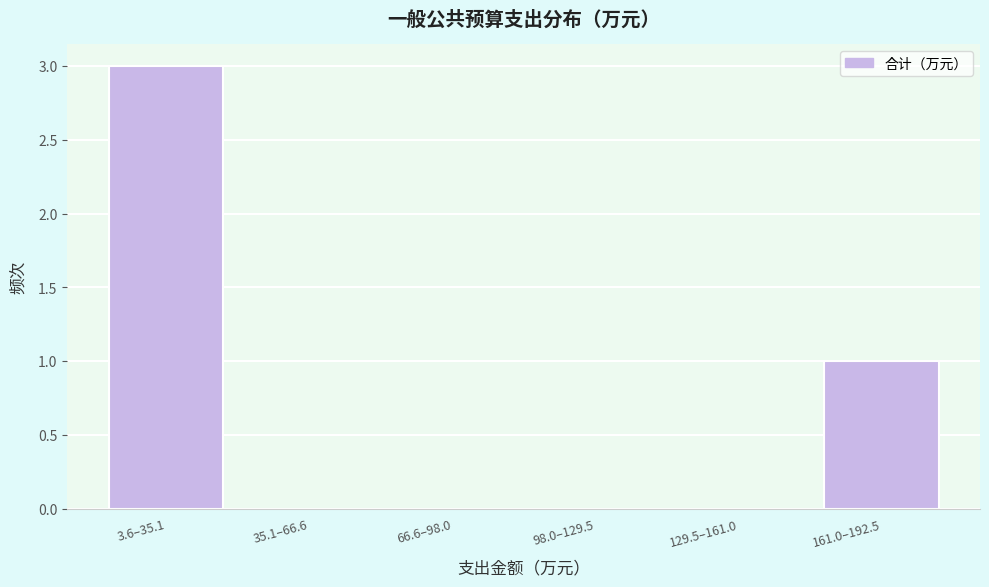

Reading left to right, extract all data points from this chart.

3.6–35.1=3	35.1–66.6=0	66.6–98.0=0	98.0–129.5=0	129.5–161.0=0	161.0–192.5=1